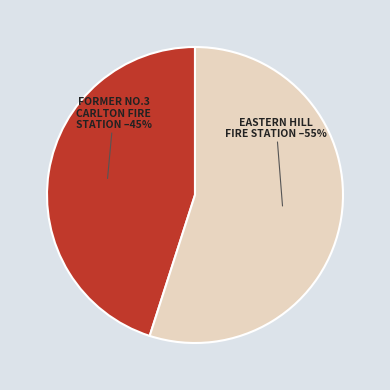

Which category has the biggest portion of the pie?

EASTERN HILL FIRE STATION